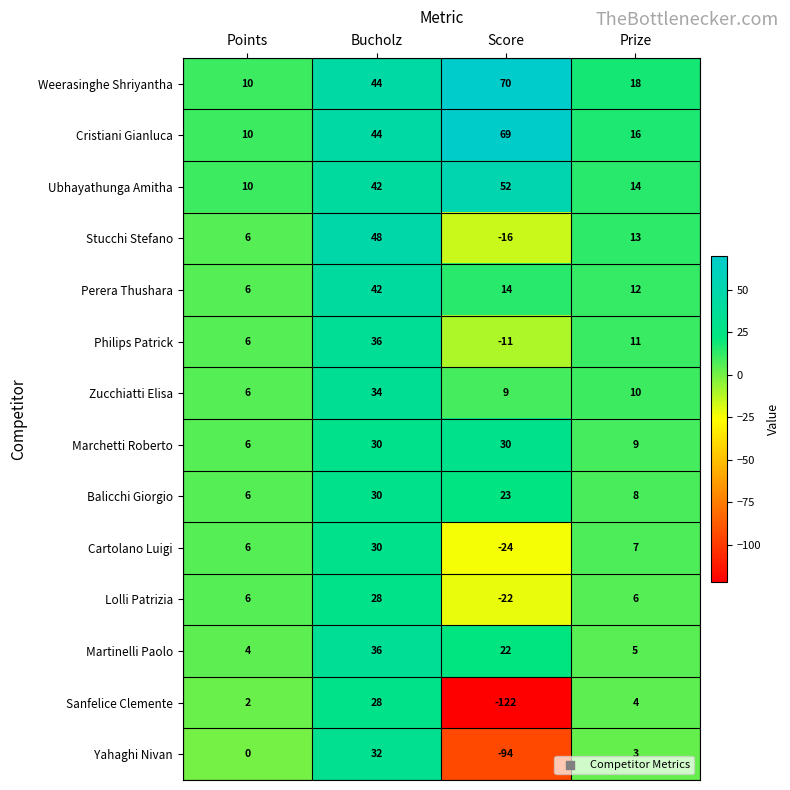

Which series has the largest range (max minus min)?

Sanfelice Clemente